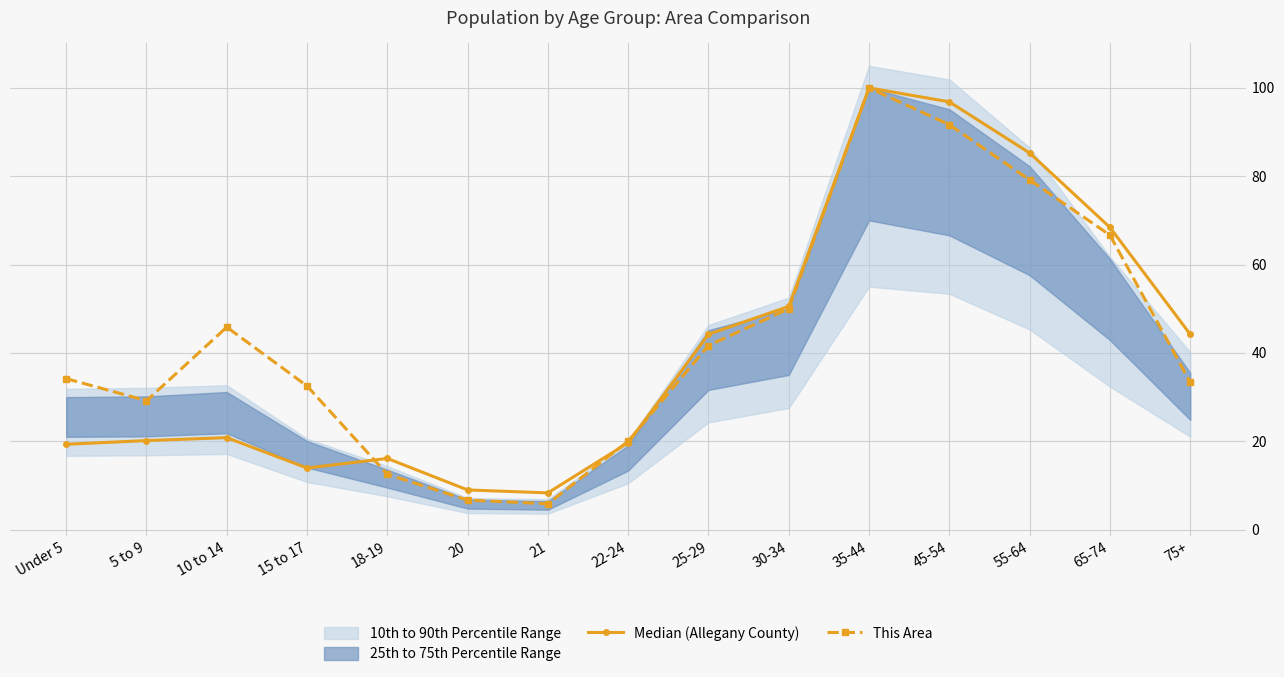

What value does the This Area series have at 10 to 14?

45.8